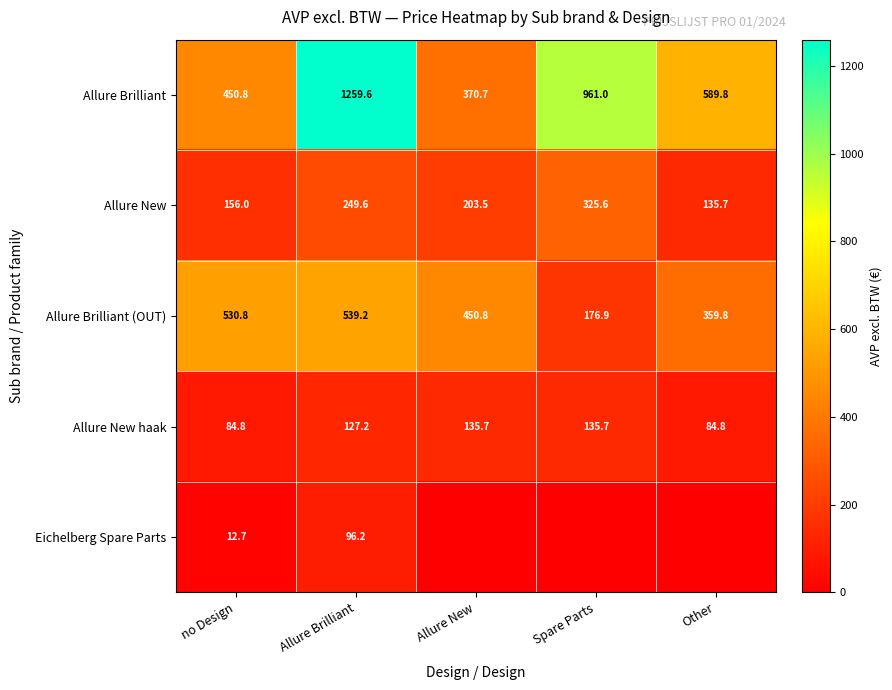

List the labels in order of Allure New value, smallest first.

Other, no Design, Allure New, Allure Brilliant, Spare Parts